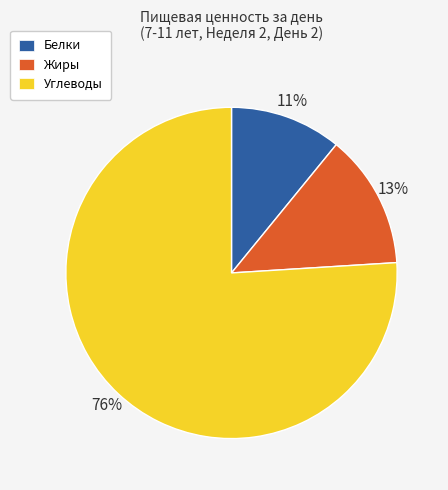

Which category has the biggest portion of the pie?

Углеводы